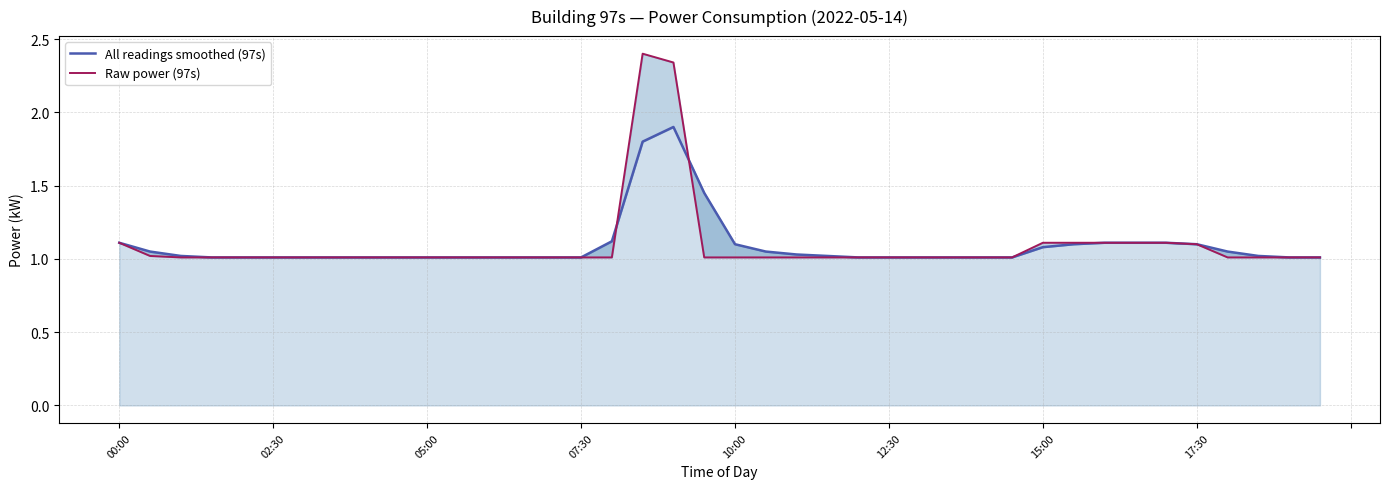

What is the value of the Raw power (97s) point at the 28th from the left?

1.0